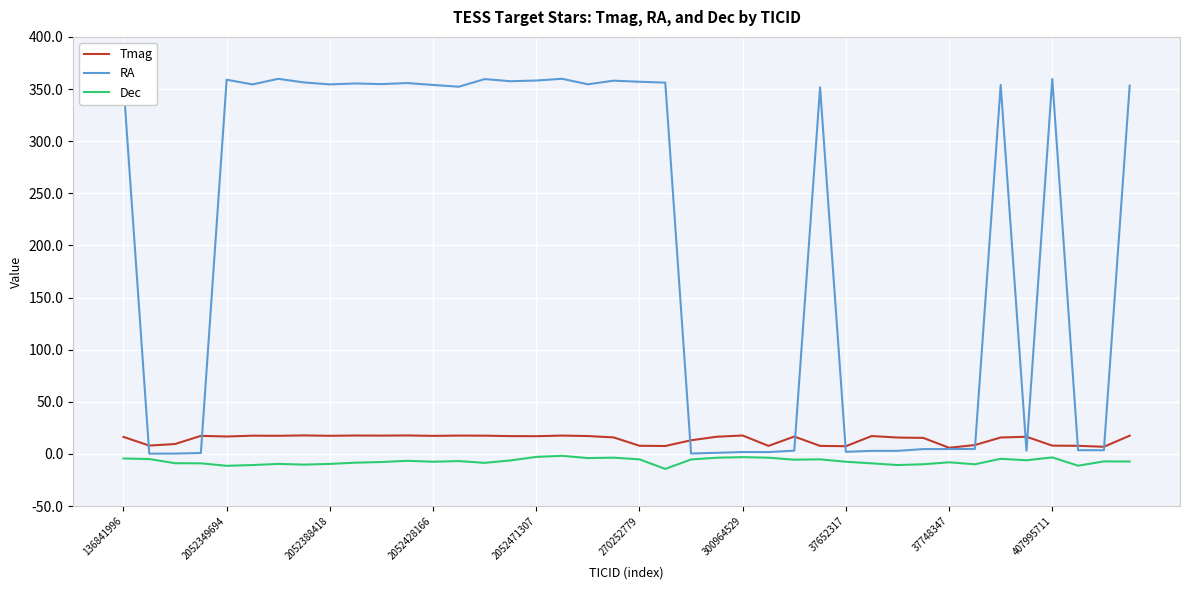

Which series has the largest total across all categories?

RA